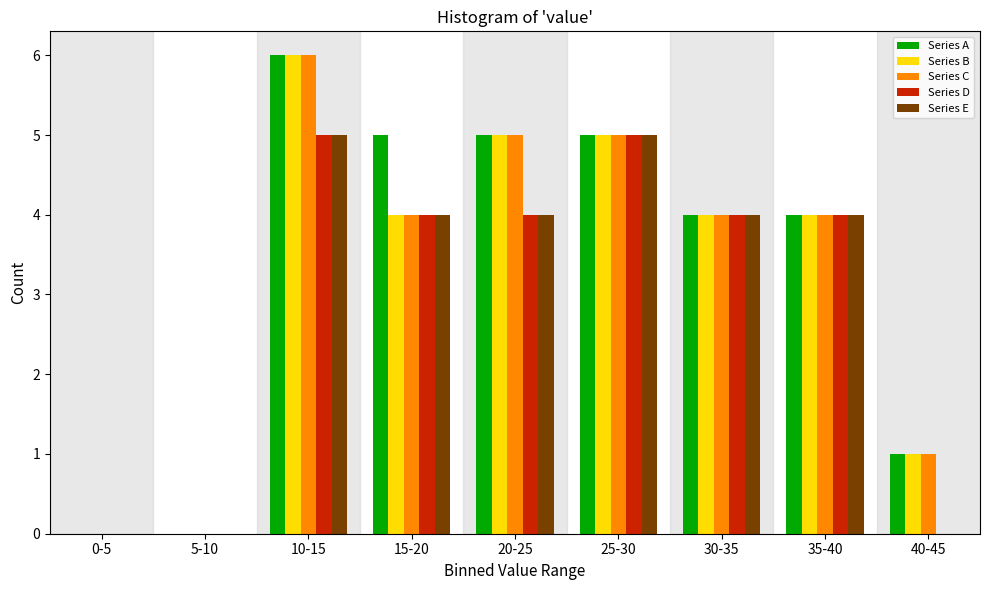

The Series A series shows 3 at 35-40. True or false?

False